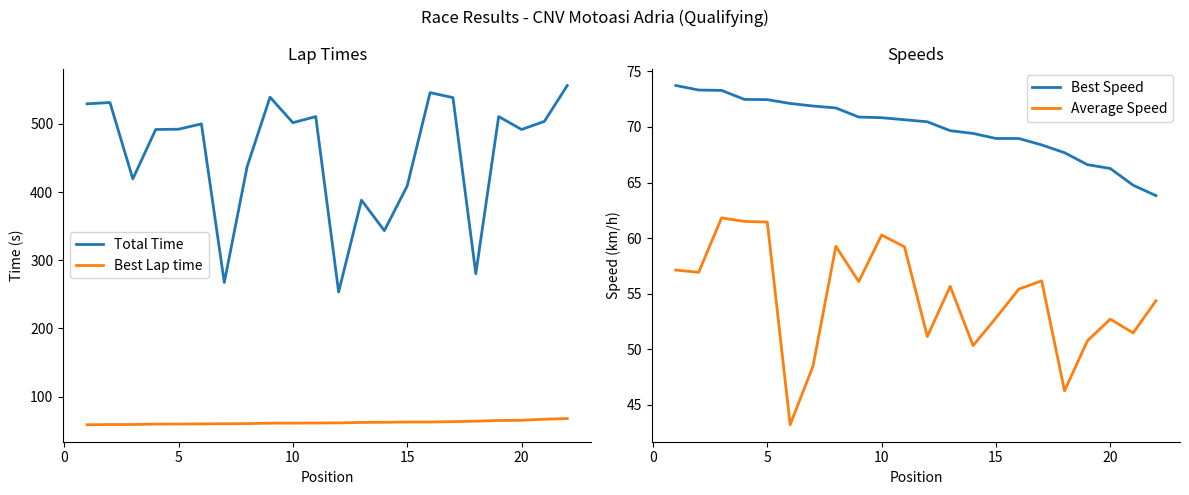

How many data points in Best Lap time are less than 61?

10